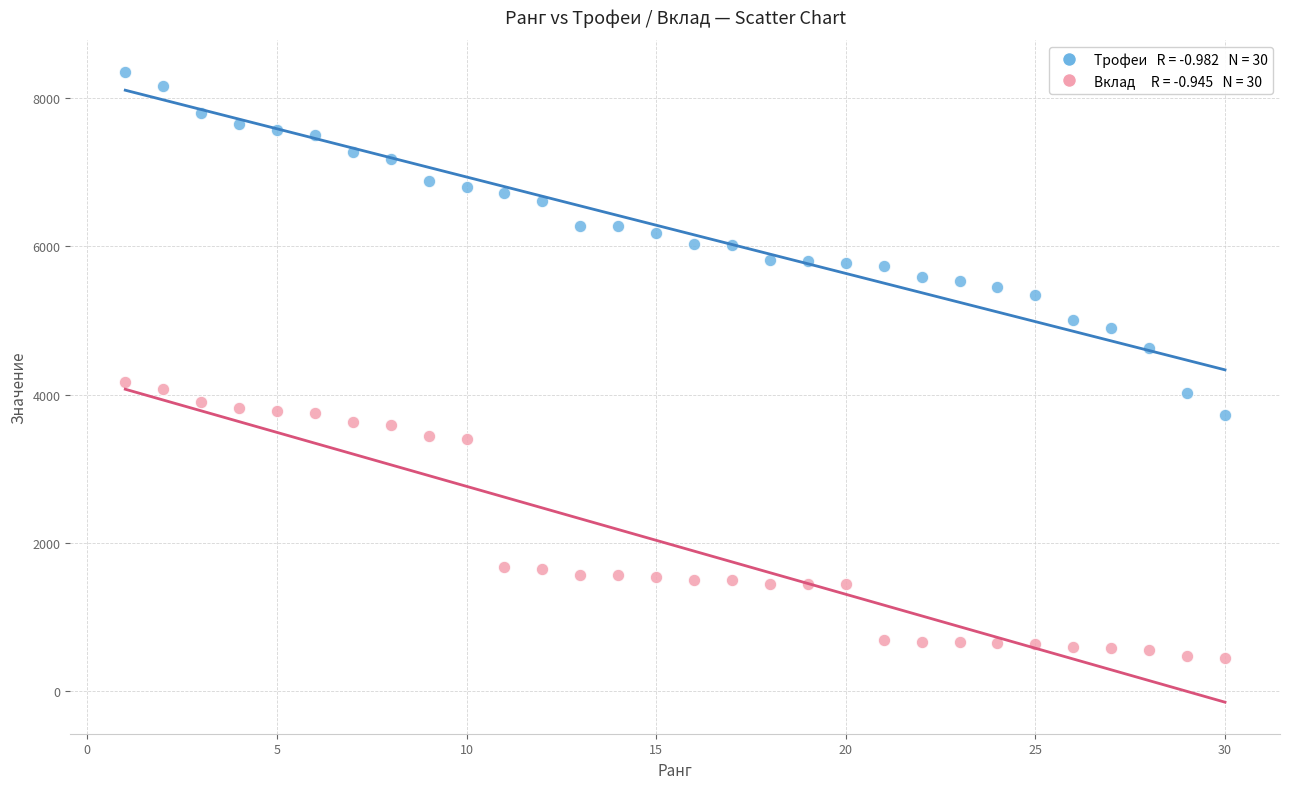

Across all data points, what is the range of X values (max minus min)?

29